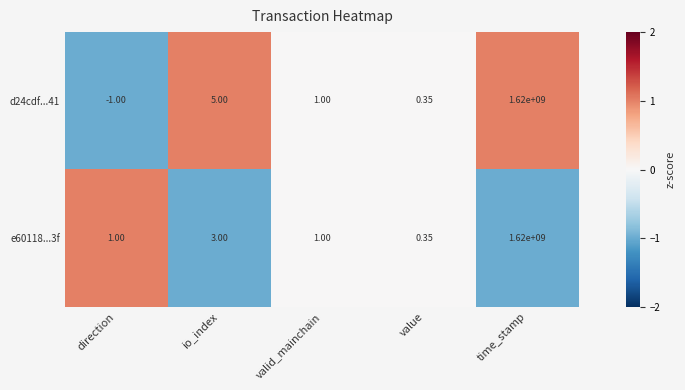

Rank the categories by d24cdf...41 value from highest to lowest.

time_stamp, io_index, valid_mainchain, value, direction